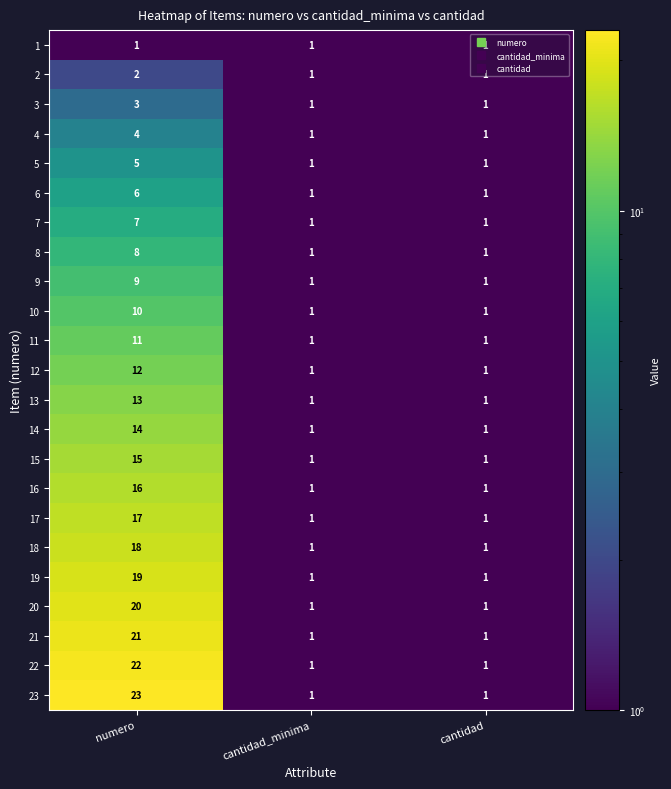

Count the number of categories in the chart.

3